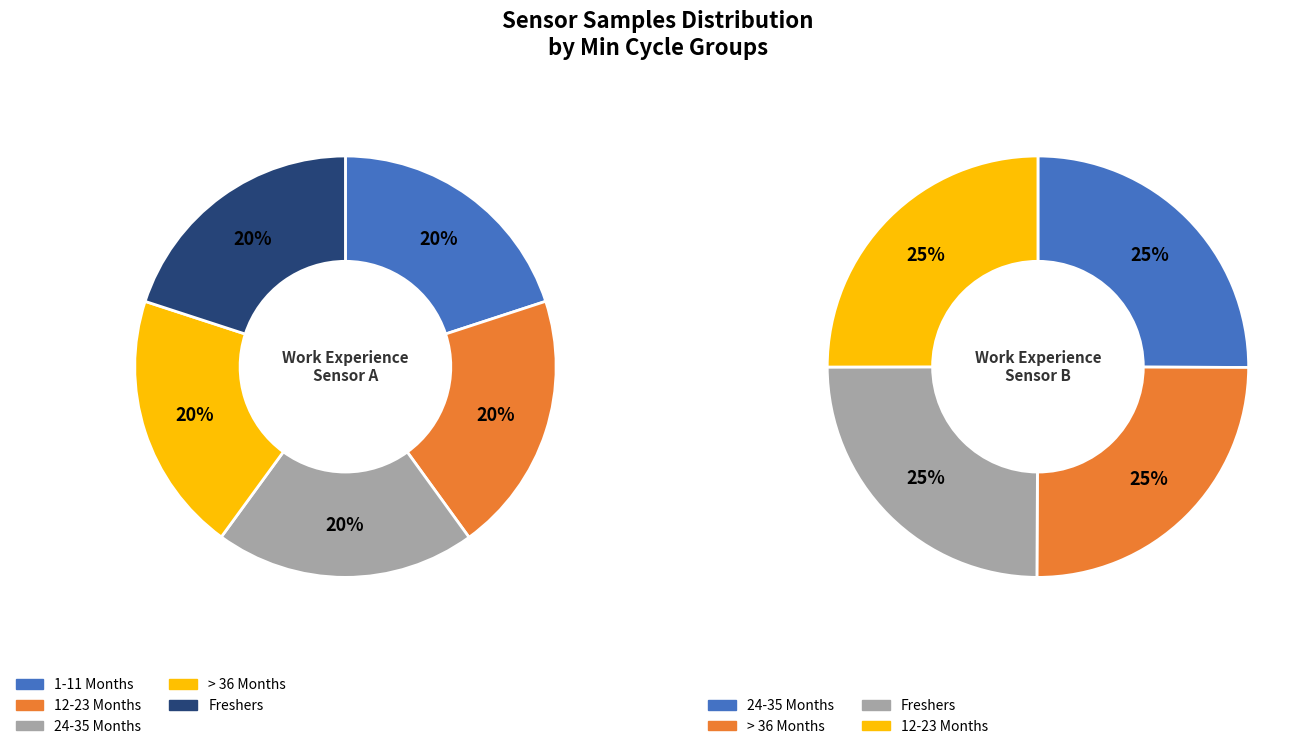

Does any single category account for the majority?

No